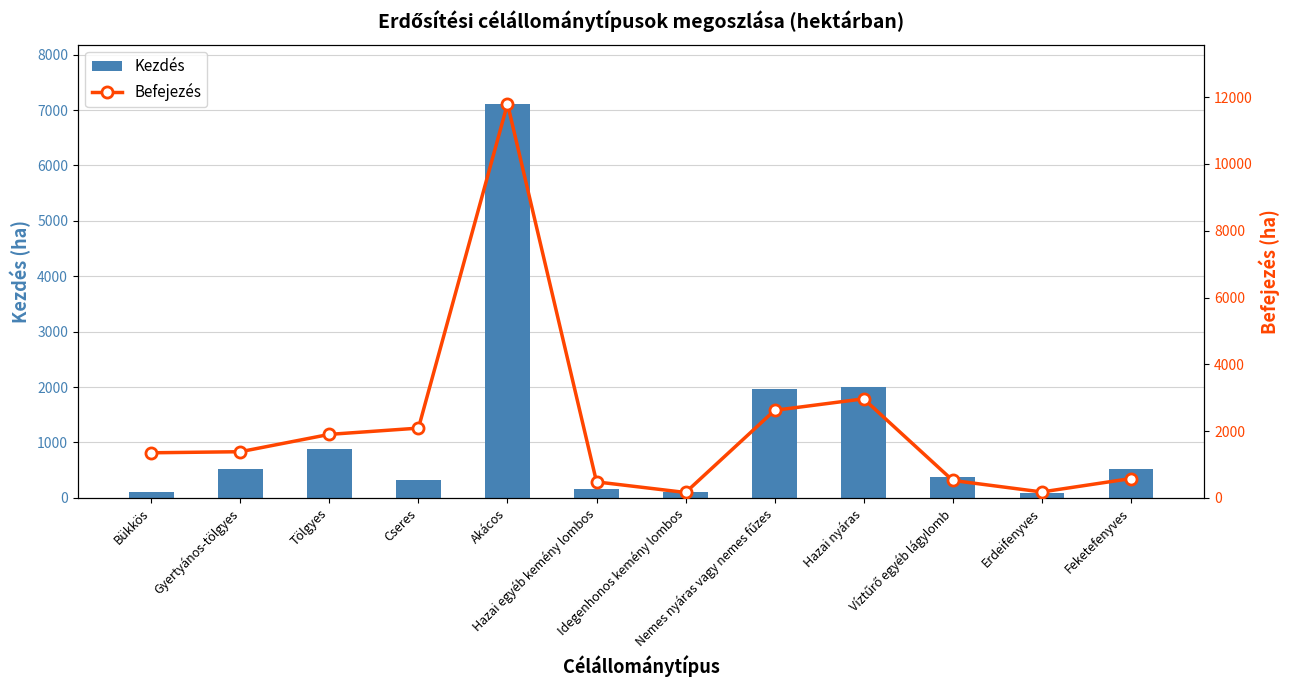

Rank the series by their average value, from lowest to highest.

Kezdés, Befejezés